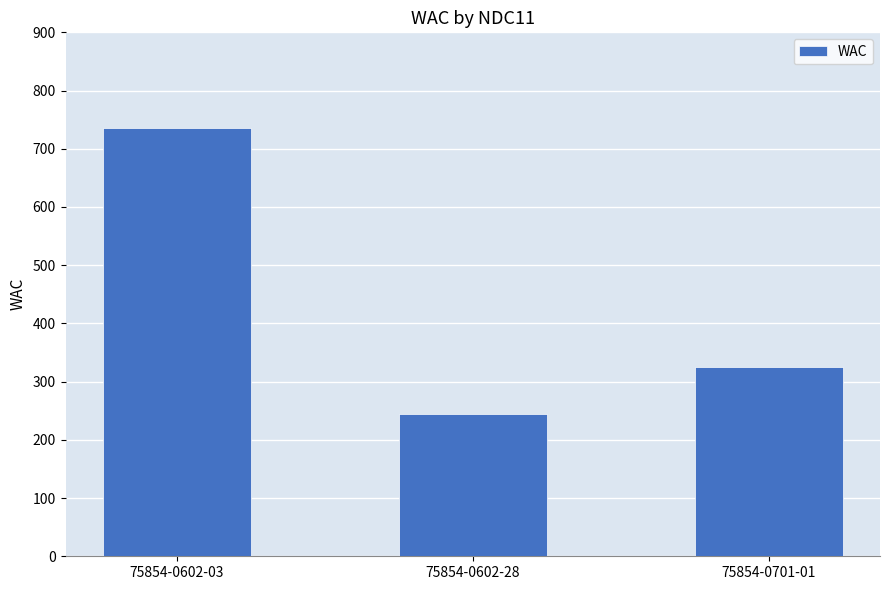

What is the sum of all values?

1305.0